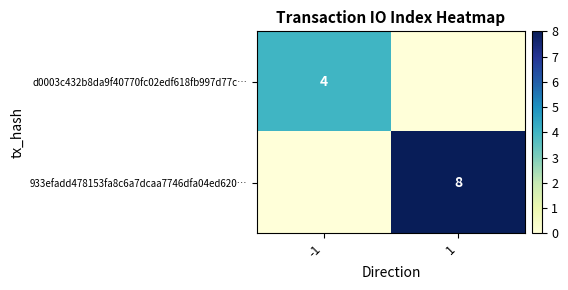

The value of 933efadd478153fa8c6a7dcaa7746dfa04ed620… at 1 is 8. True or false?

True